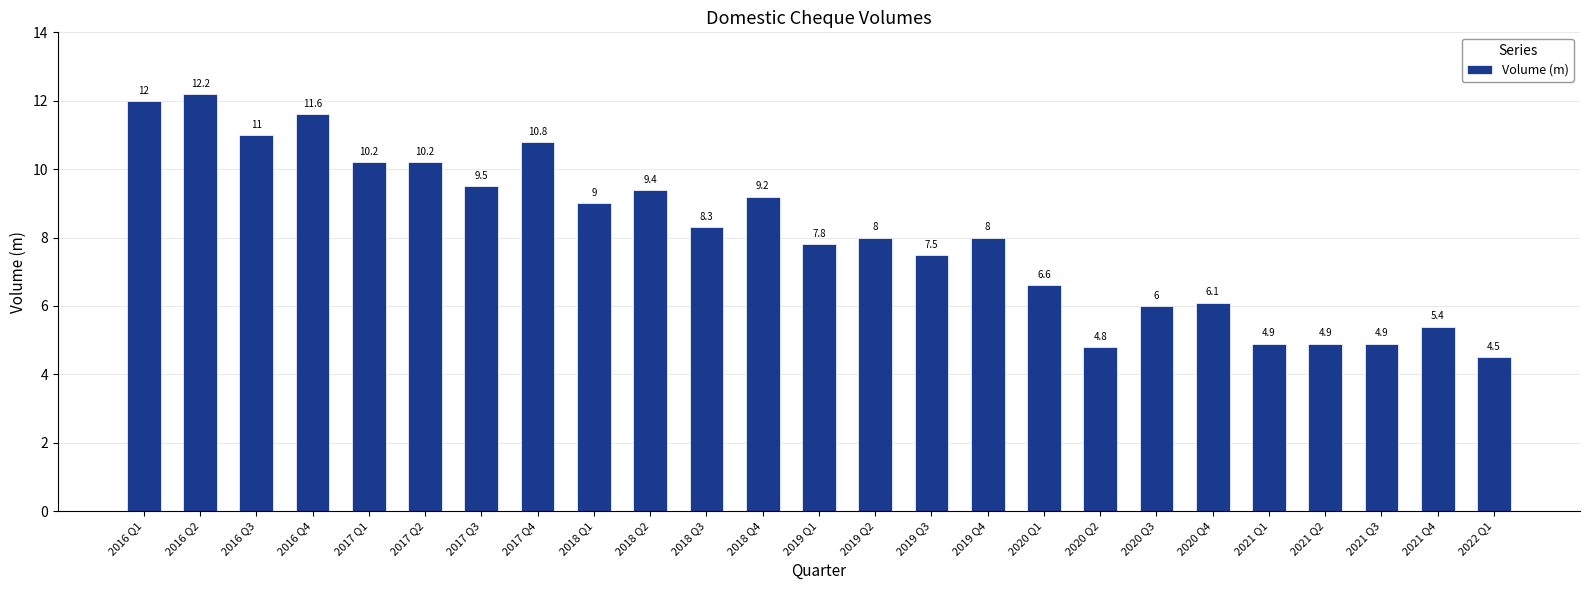

What is the label of the 7th bar from the left?

2017 Q3